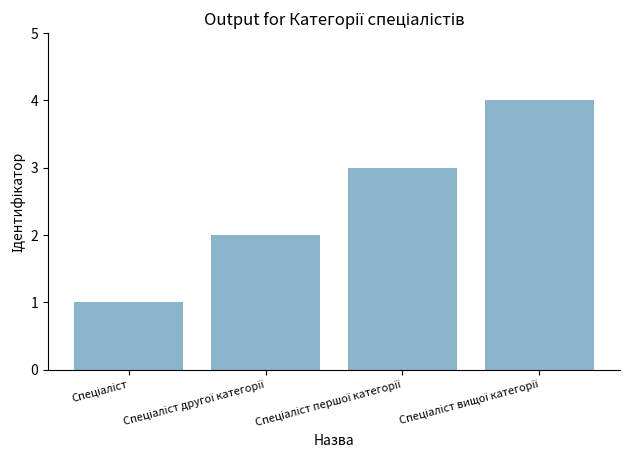

What is the sum of all values?

10